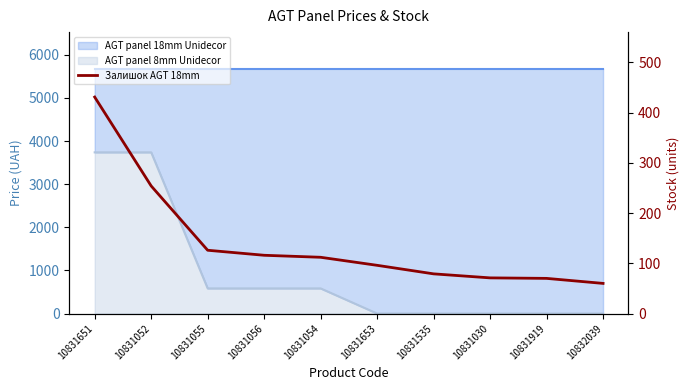

Is it true that the value at 10831651 is 431?

True